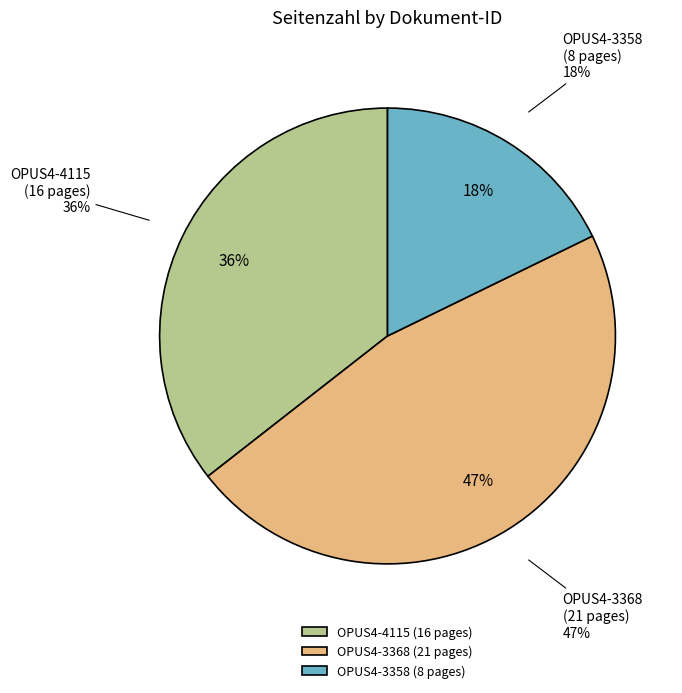

To the nearest percent, what is the difference between the OPUS4-4115 and OPUS4-3358 slice percentages?

18%